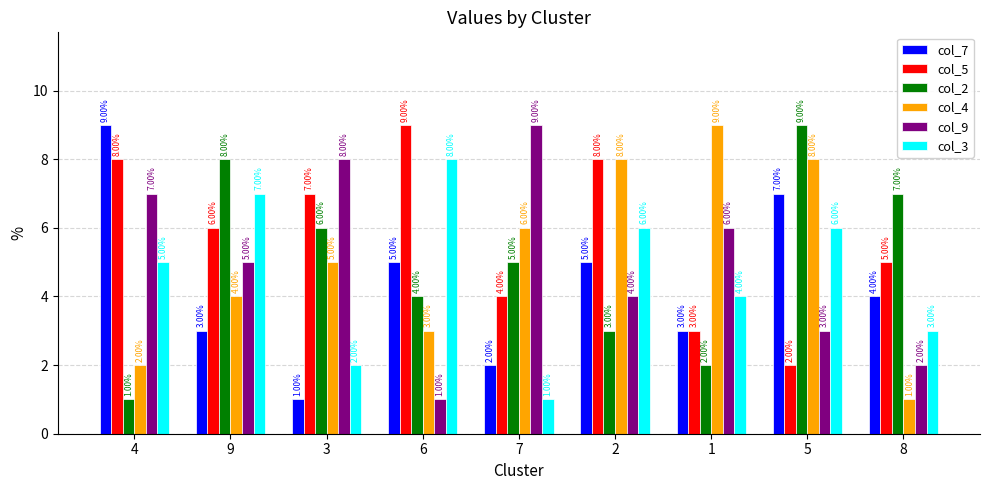

What is the highest value of the col_4 series?

9